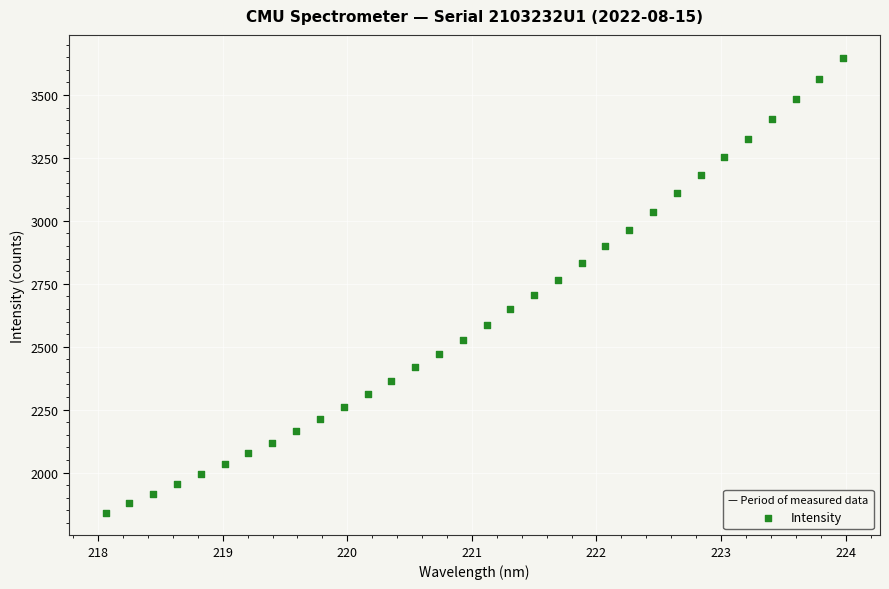

What is the range of Y values (max minus min)?

1807.1